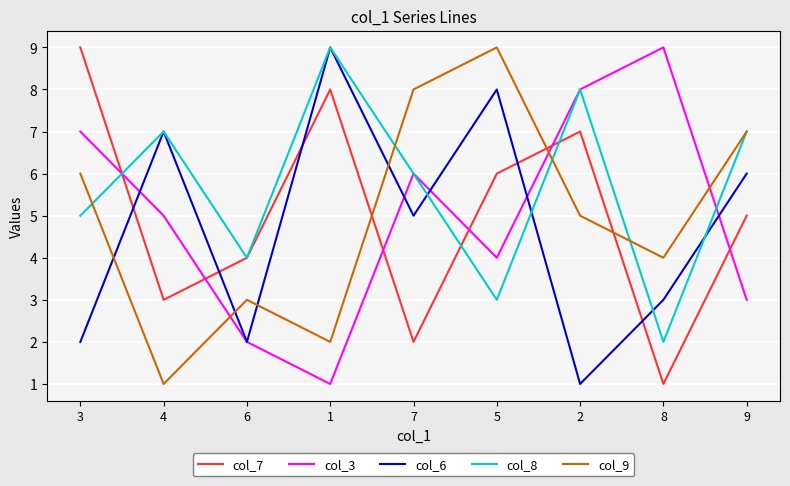

Where is the first local minimum for col_3?

1